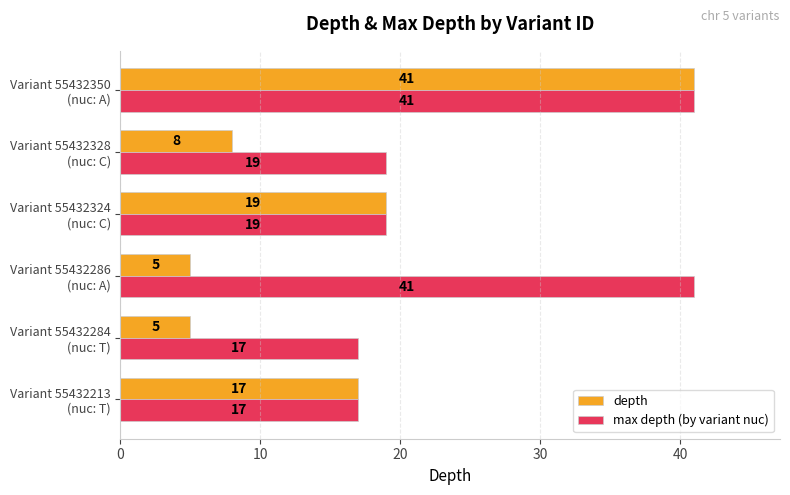

What is the difference between the maximum and minimum values in the depth series?

36